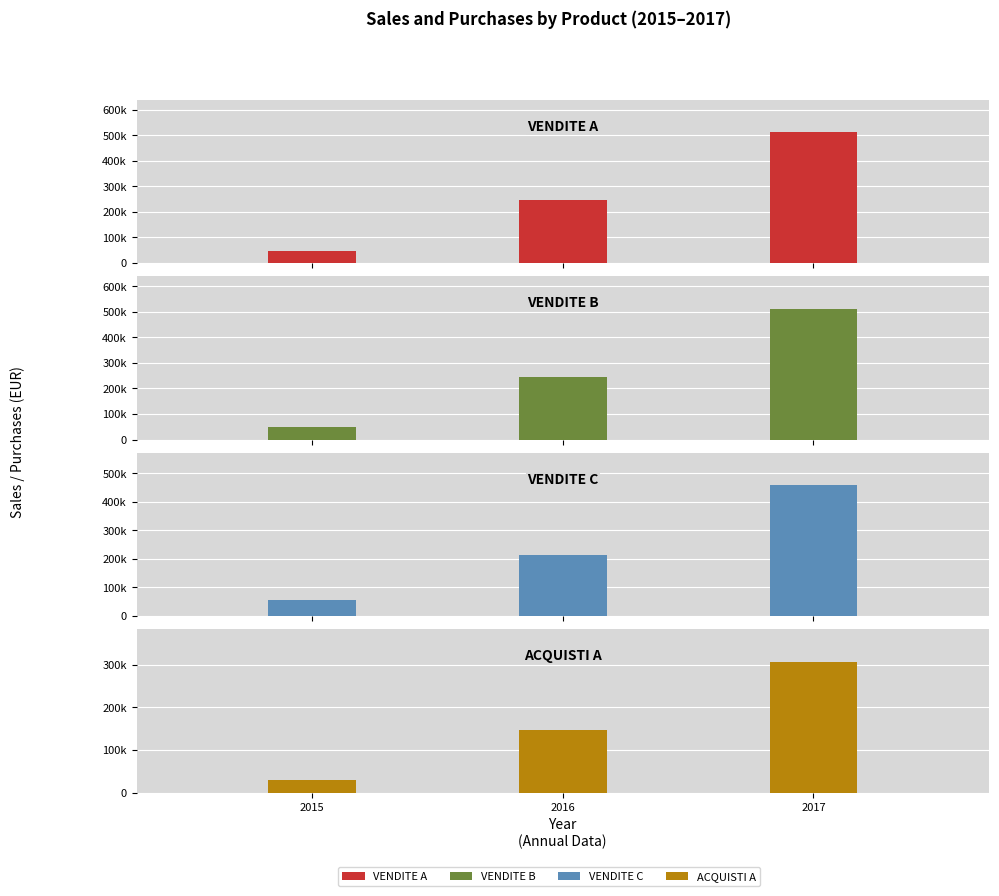

How many values in the VENDITE B series exceed 245700?

1